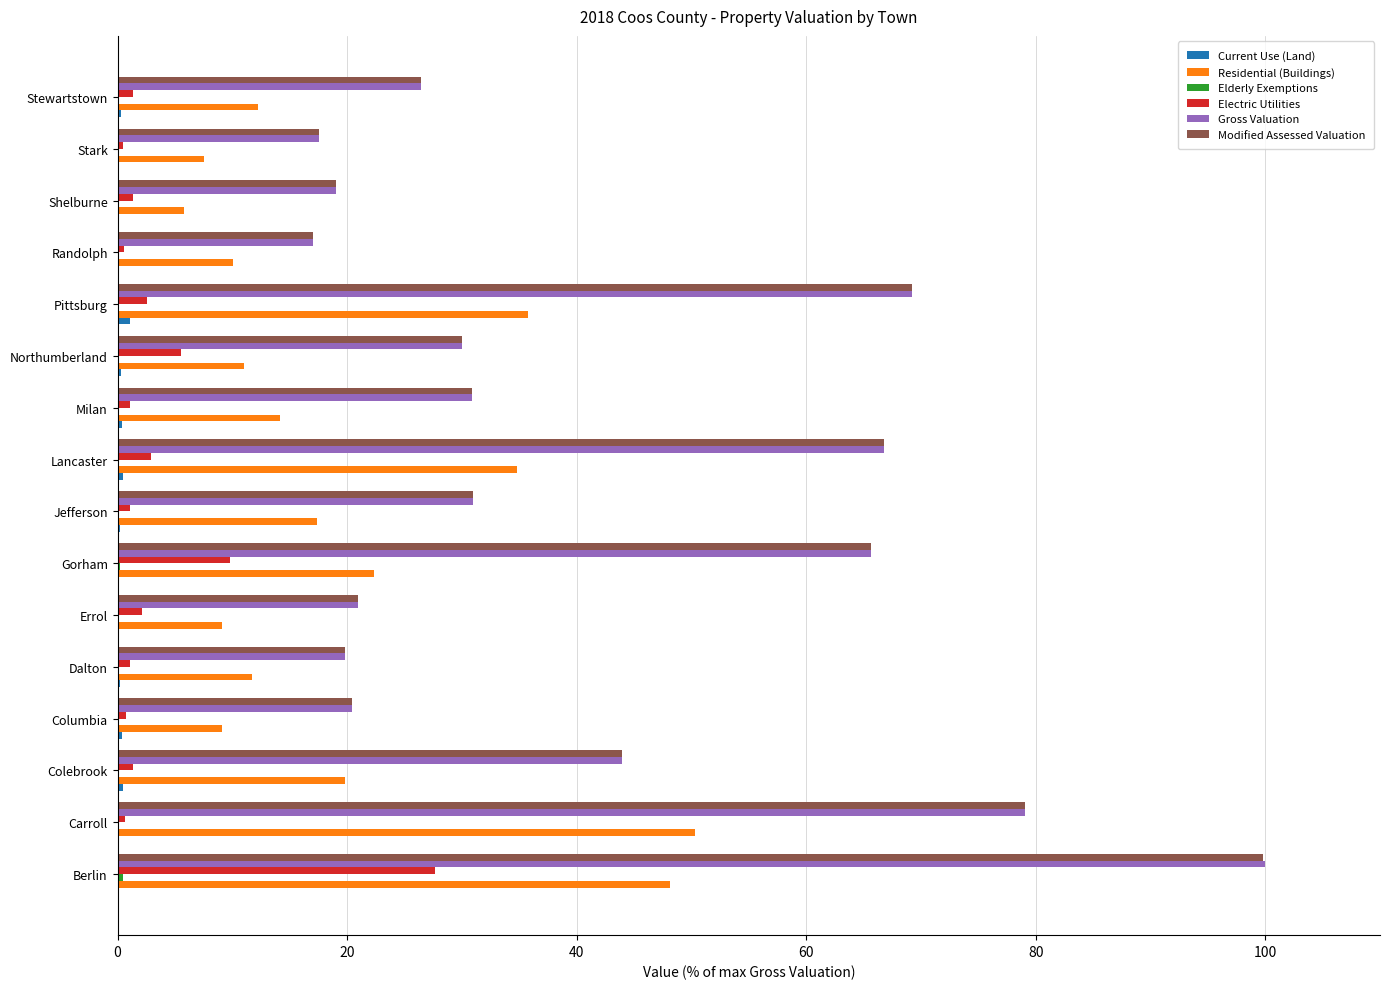

What is the sum of all Residential (Buildings) values?

319.3